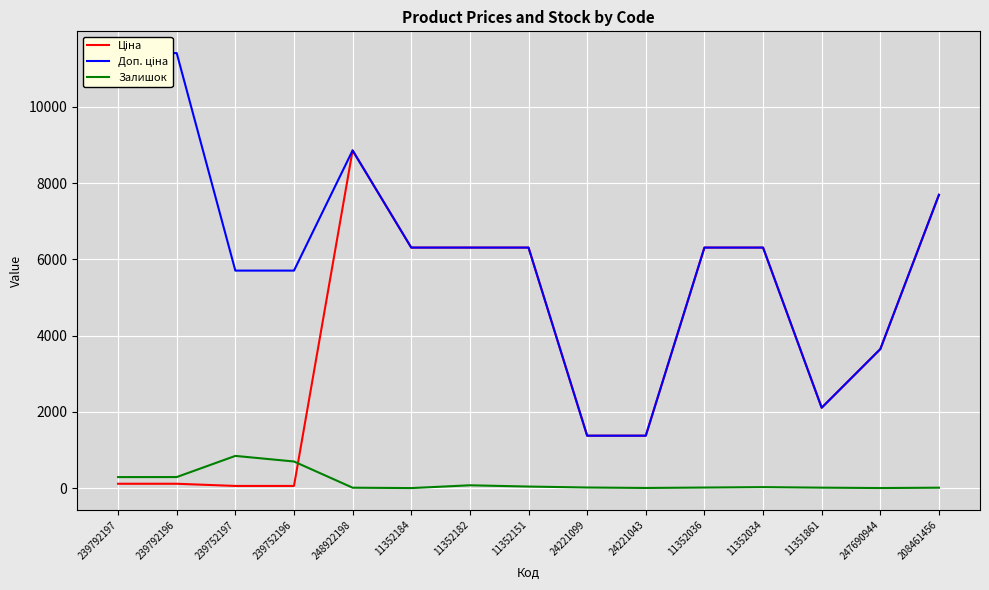

What is the difference between the Ціна values at 239752196 and 208461456?

7636.1